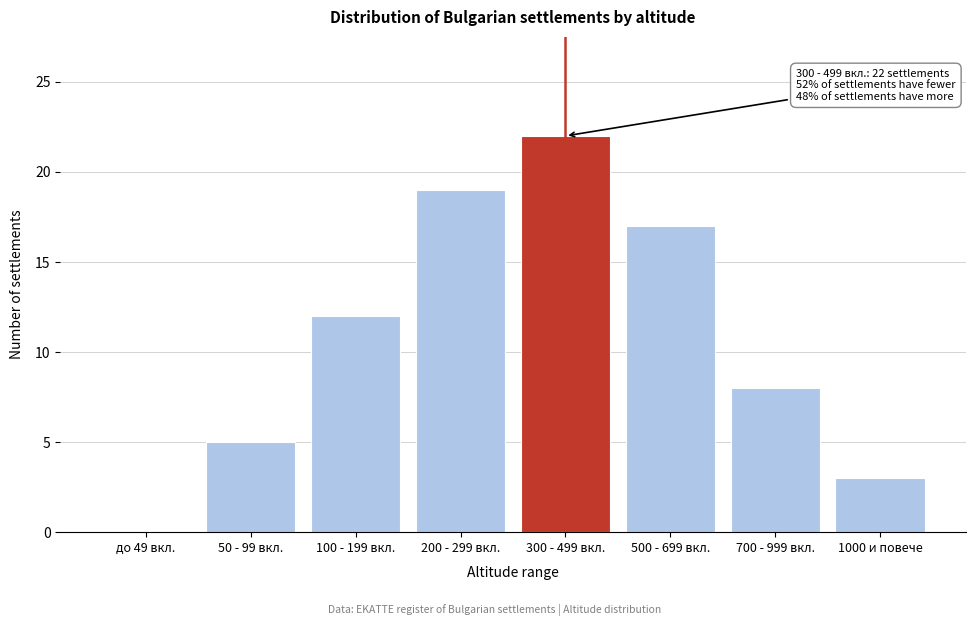

Reading right to left, transcribe all the data shown in this chart.

1000 и повече=3	700 - 999 вкл.=8	500 - 699 вкл.=17	300 - 499 вкл.=22	200 - 299 вкл.=19	100 - 199 вкл.=12	50 - 99 вкл.=5	до 49 вкл.=0